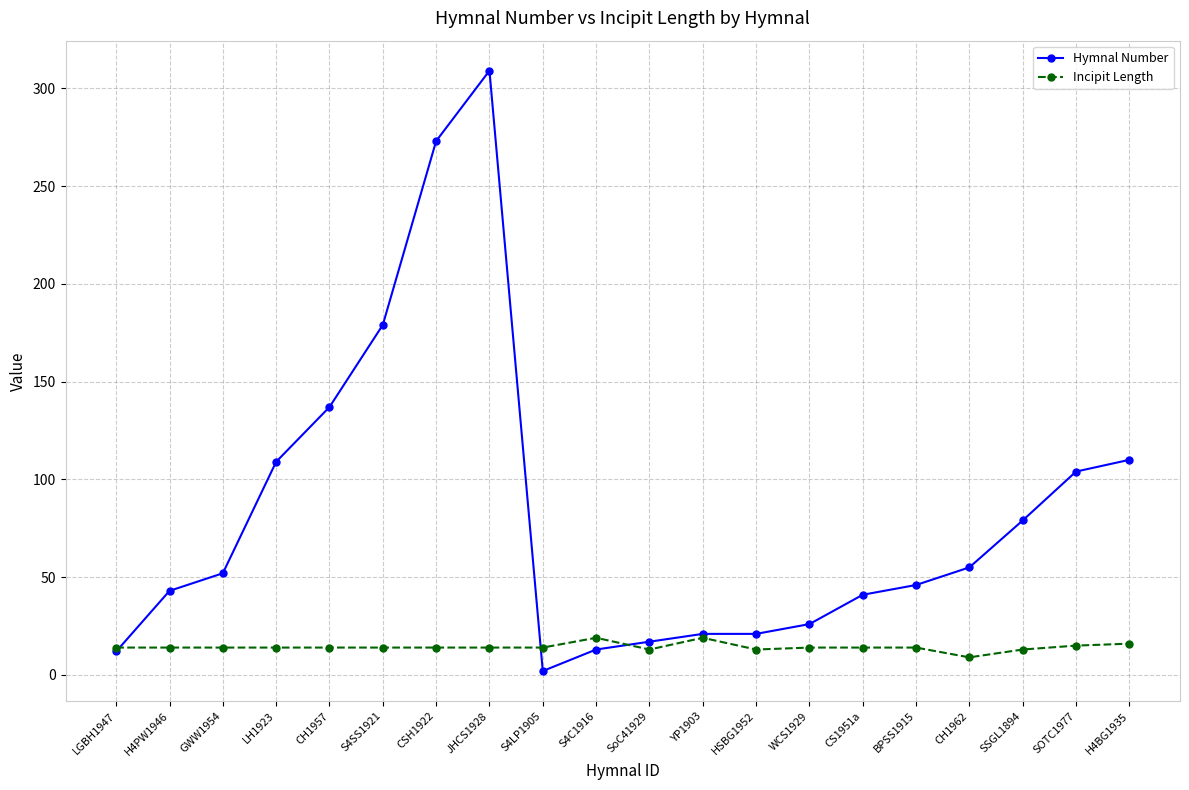

What is the difference between the maximum and second lowest values in the Incipit Length series?

6